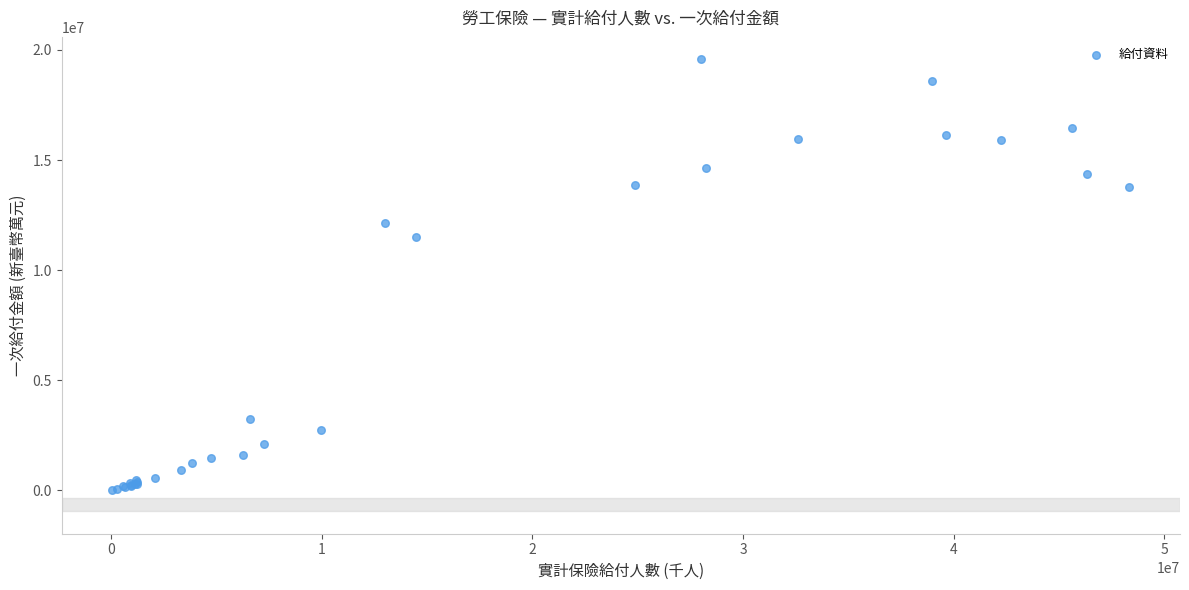

What Y value in the scatter plot is closest to 9801882?

11492423.0